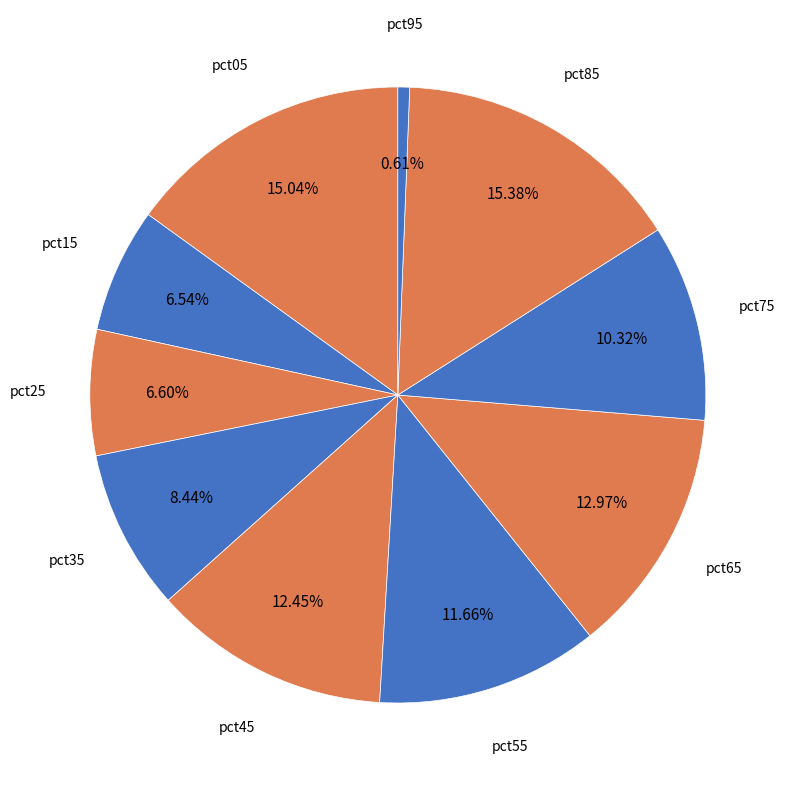

Which has a higher value, pct65 or pct05?

pct05